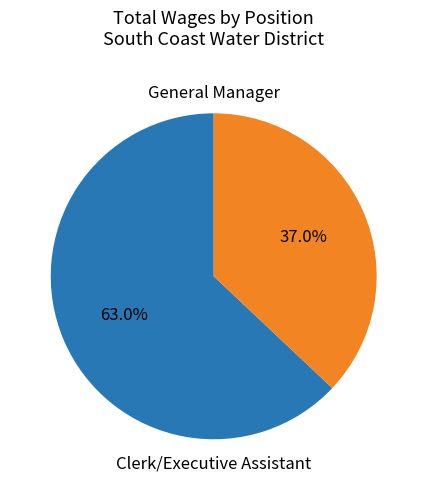

To the nearest percent, what portion does Clerk/Executive Assistant represent?

37%